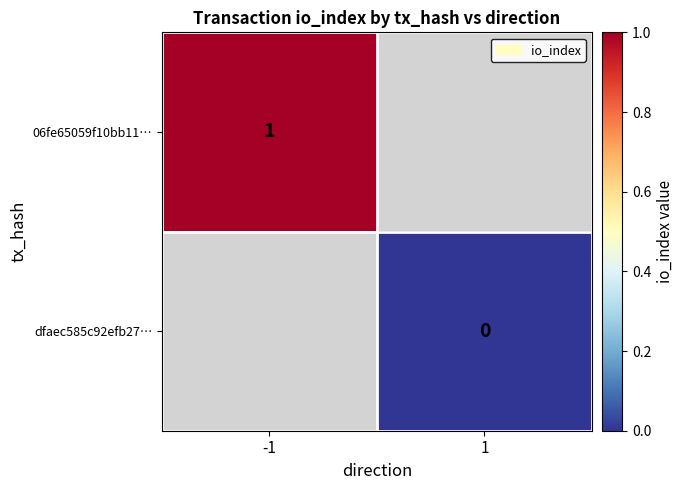

Where is 06fe65059f10bb11… nearest to the value 1?

-1